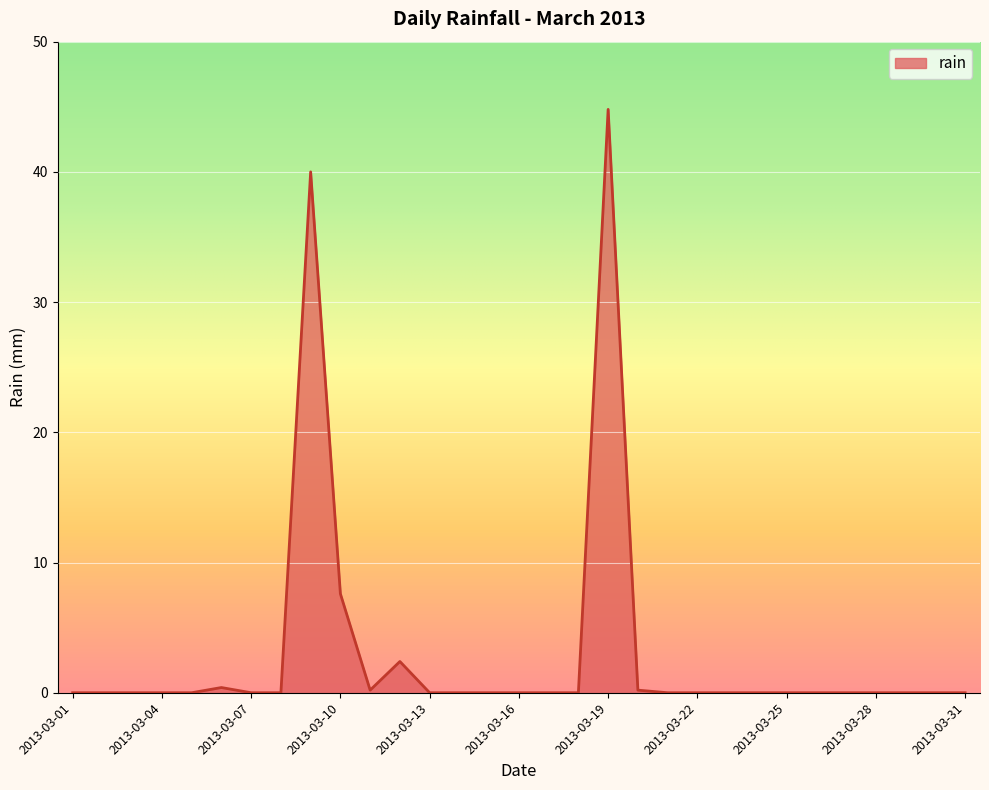

What is the difference between the maximum and minimum values?

44.8